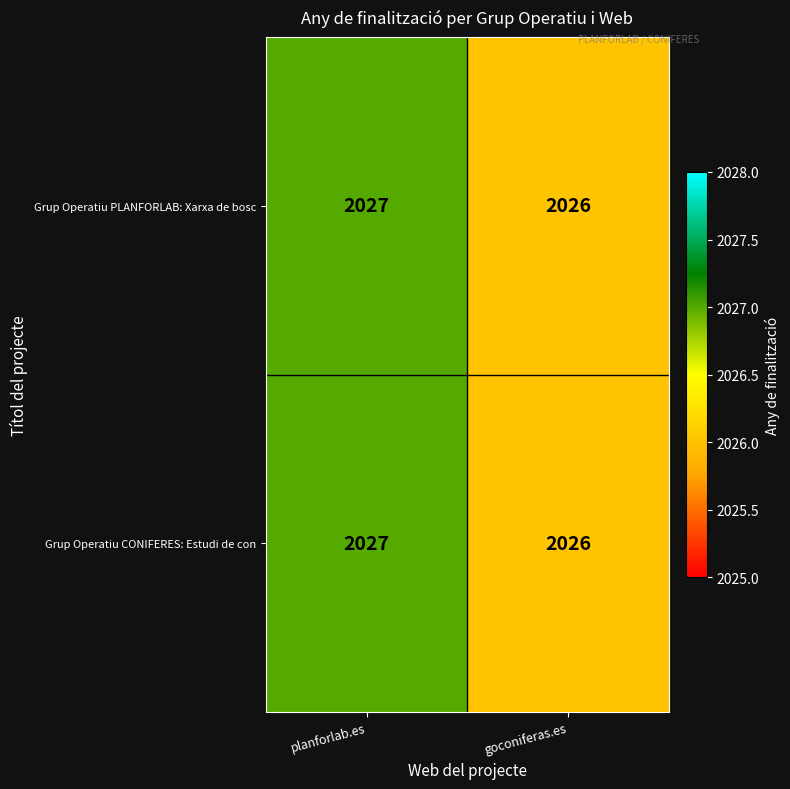

At which label is Grup Operatiu PLANFORLAB: Xarxa de bosc closest to 2026?

goconiferas.es